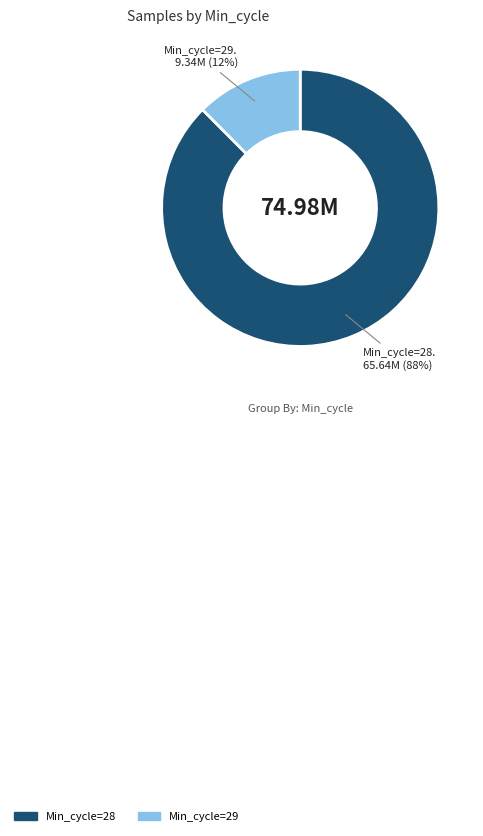

Is there a majority slice in this chart?

Yes